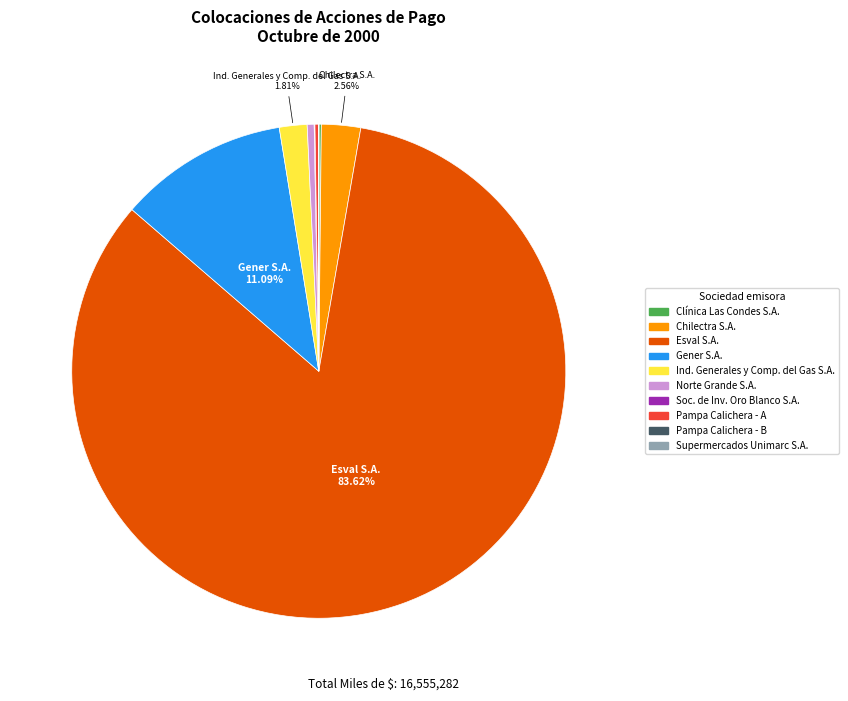

The Norte Grande S.A. slice represents 0% of the pie. True or false?

True